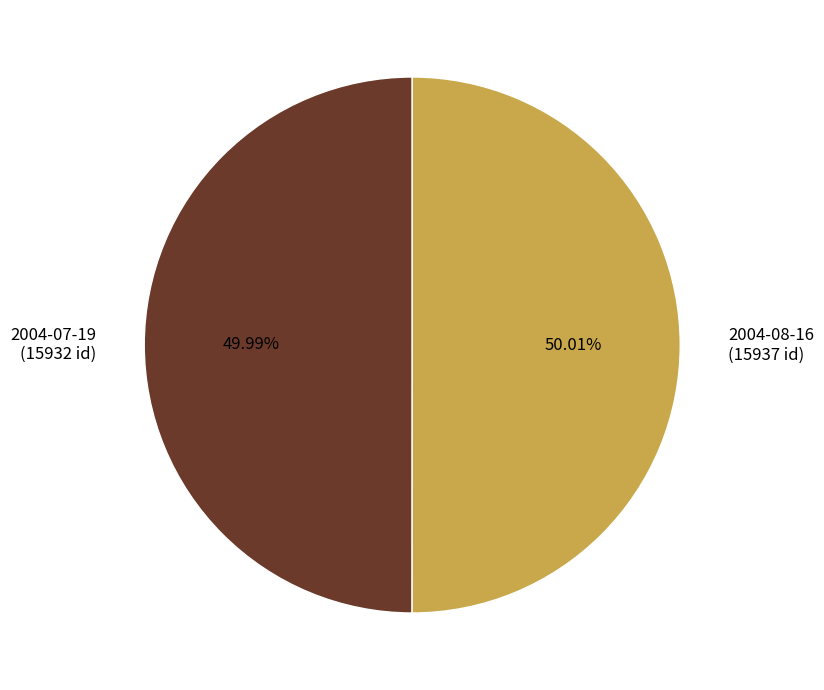

To the nearest percent, what percentage of the pie is 2004-08-16?

50%